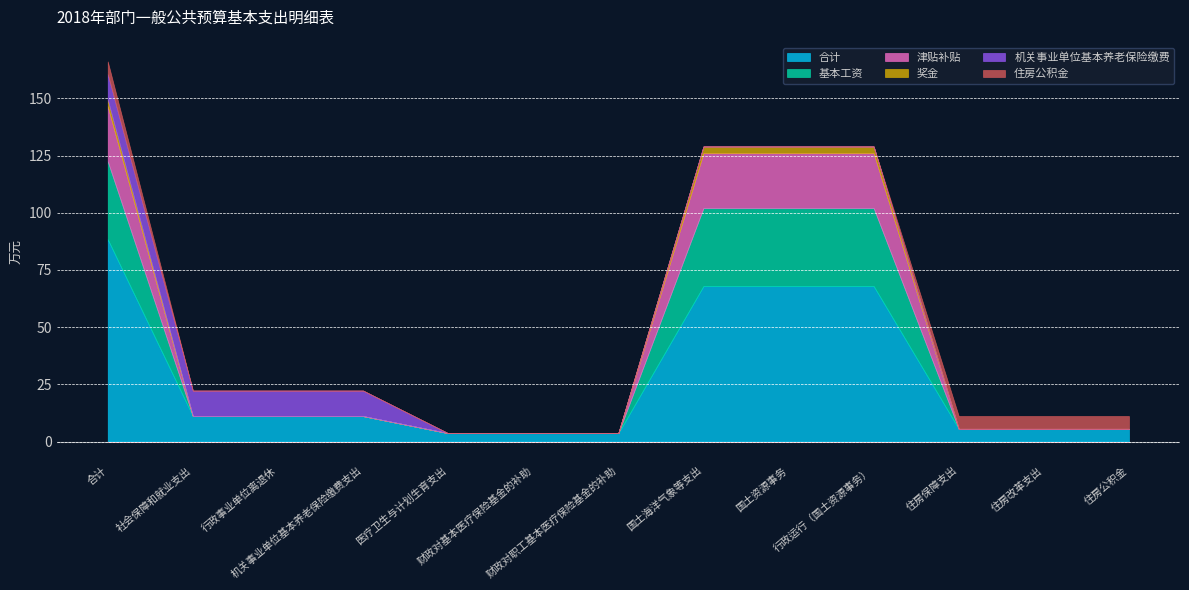

What is the label of the 12th point from the right?

社会保障和就业支出